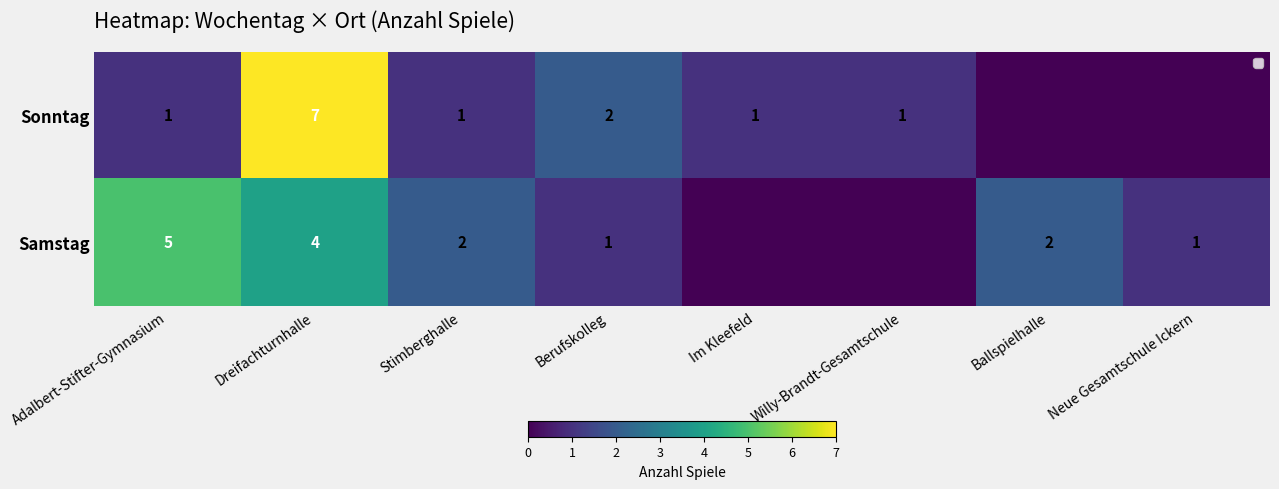

What is the sum of all Sonntag values?

13